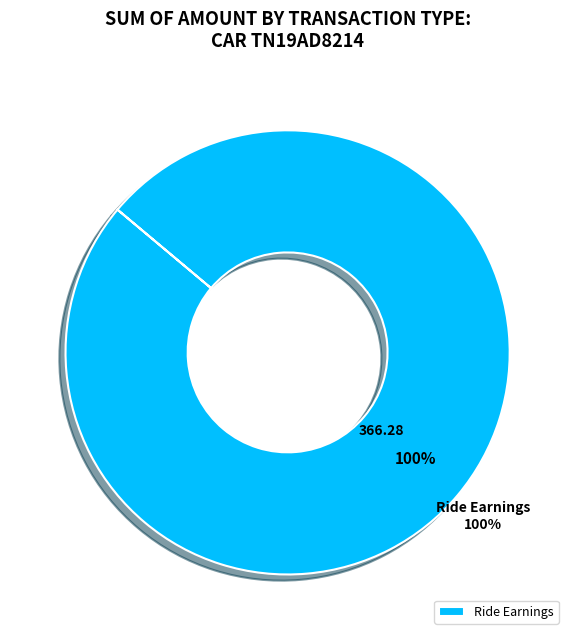

To the nearest percent, what is the combined percentage of Ride Earnings and Toll/Parking?

100%